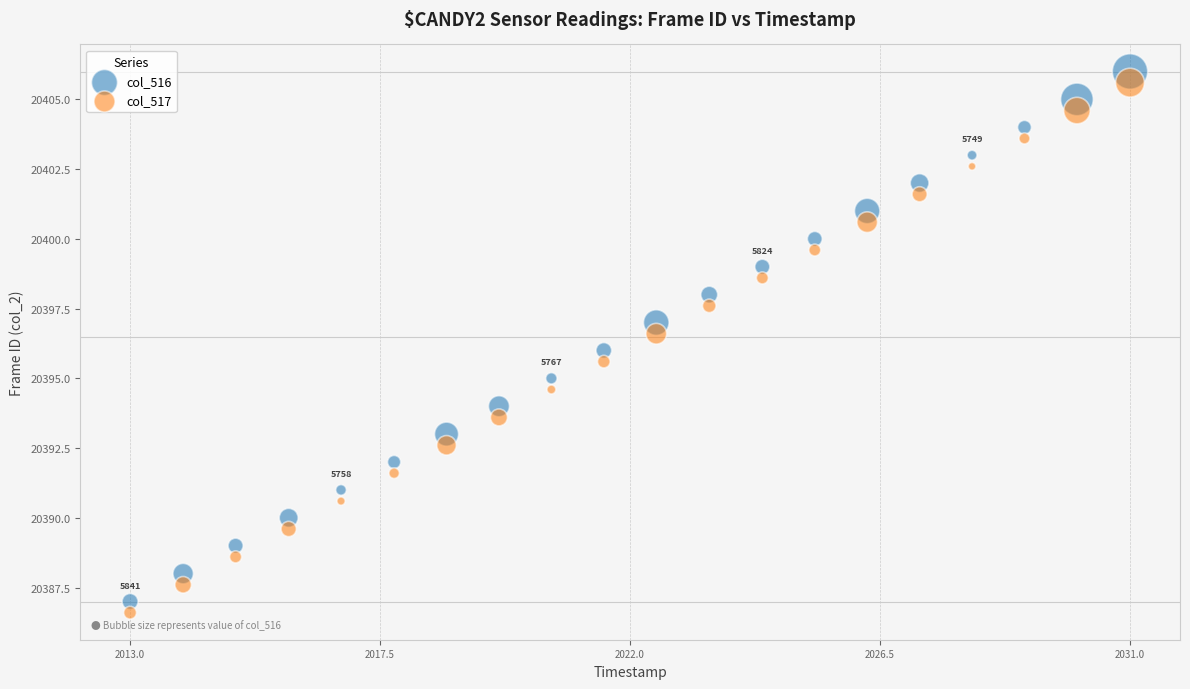

Across all data points, what is the range of X values (max minus min)?

18.0